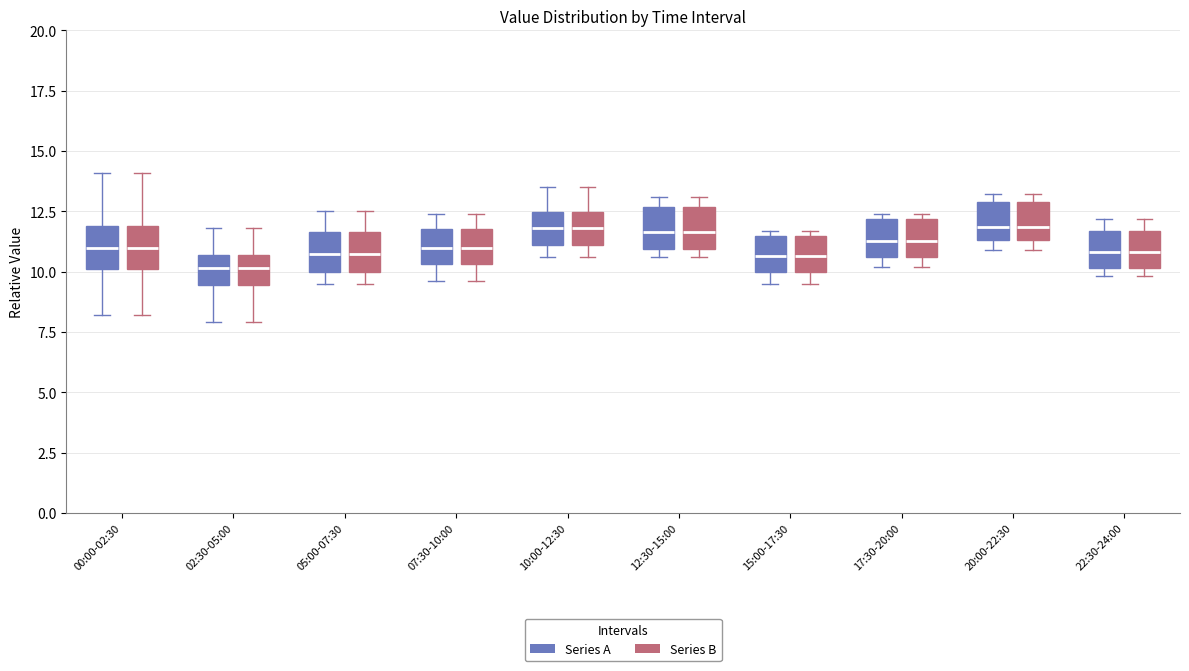

Reading left to right, read every box against the y-axis: the position of its median line, the range the box covers, and the ends of its whiskers. The values are not printed on the chart, so give them approximately, as read against the axis.

00:00-02:30 (Series A): median 11.0, box 10.0 to 12.0, whiskers 8.0 to 14.0
00:00-02:30 (Series B): median 11.0, box 10.0 to 12.0, whiskers 8.0 to 14.0
02:30-05:00 (Series A): median 10.0, box 9.5 to 10.5, whiskers 8.0 to 12.0
02:30-05:00 (Series B): median 10.0, box 9.5 to 10.5, whiskers 8.0 to 12.0
05:00-07:30 (Series A): median 11.0, box 10.0 to 11.5, whiskers 9.5 to 12.5
05:00-07:30 (Series B): median 11.0, box 10.0 to 11.5, whiskers 9.5 to 12.5
07:30-10:00 (Series A): median 11.0, box 10.5 to 12.0, whiskers 9.5 to 12.5
07:30-10:00 (Series B): median 11.0, box 10.5 to 12.0, whiskers 9.5 to 12.5
10:00-12:30 (Series A): median 12.0, box 11.0 to 12.5, whiskers 10.5 to 13.5
10:00-12:30 (Series B): median 12.0, box 11.0 to 12.5, whiskers 10.5 to 13.5
12:30-15:00 (Series A): median 11.5, box 11.0 to 12.5, whiskers 10.5 to 13.0
12:30-15:00 (Series B): median 11.5, box 11.0 to 12.5, whiskers 10.5 to 13.0
15:00-17:30 (Series A): median 10.5, box 10.0 to 11.5, whiskers 9.5 to 11.5 (just above the box's upper edge)
15:00-17:30 (Series B): median 10.5, box 10.0 to 11.5, whiskers 9.5 to 11.5 (just above the box's upper edge)
17:30-20:00 (Series A): median 11.5, box 10.5 to 12.0, whiskers 10.0 to 12.5
17:30-20:00 (Series B): median 11.5, box 10.5 to 12.0, whiskers 10.0 to 12.5
20:00-22:30 (Series A): median 12.0, box 11.5 to 13.0, whiskers 11.0 to 13.0 (just above the box's upper edge)
20:00-22:30 (Series B): median 12.0, box 11.5 to 13.0, whiskers 11.0 to 13.0 (just above the box's upper edge)
22:30-24:00 (Series A): median 11.0, box 10.0 to 11.5, whiskers 10.0 (just below the box's lower edge) to 12.0
22:30-24:00 (Series B): median 11.0, box 10.0 to 11.5, whiskers 10.0 (just below the box's lower edge) to 12.0